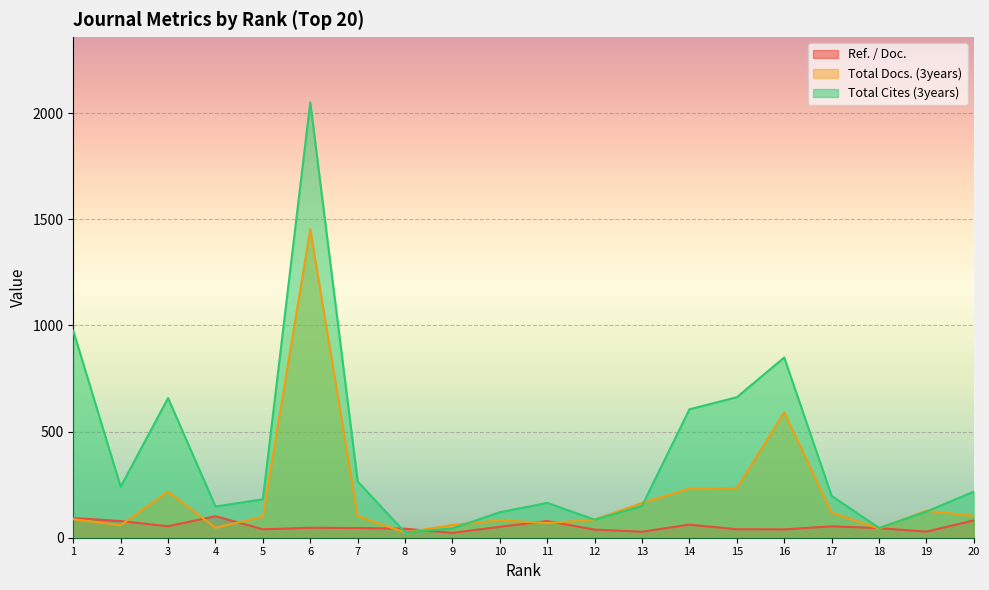

What is the difference between the Ref. / Doc. values at 4 and 20?

19.6